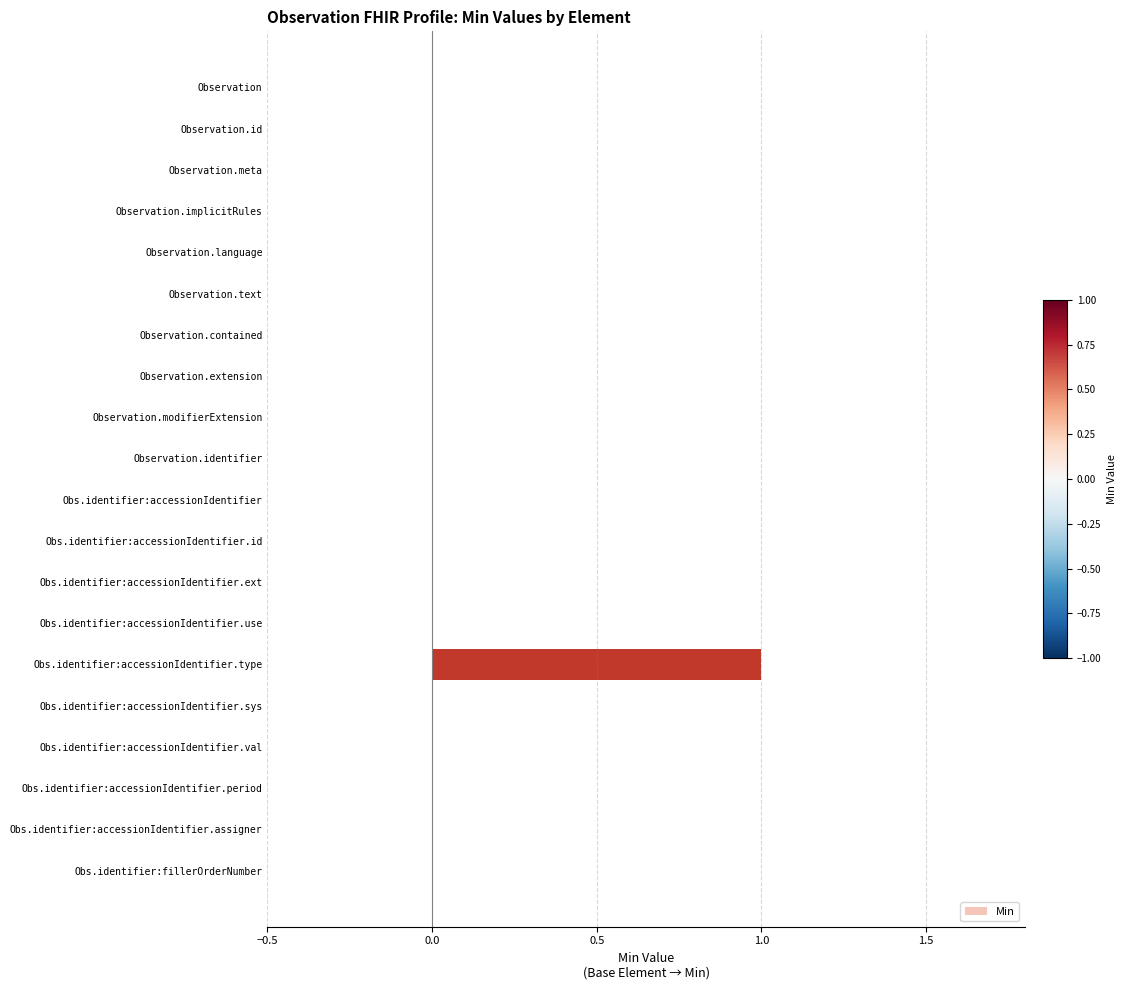

Reading top to bottom, list all the values displayed in this chart.

Observation=0	Observation.id=0	Observation.meta=0	Observation.implicitRules=0	Observation.language=0	Observation.text=0	Observation.contained=0	Observation.extension=0	Observation.modifierExtension=0	Observation.identifier=0	Obs.identifier:accessionIdentifier=0	Obs.identifier:accessionIdentifier.id=0	Obs.identifier:accessionIdentifier.ext=0	Obs.identifier:accessionIdentifier.use=0	Obs.identifier:accessionIdentifier.type=1	Obs.identifier:accessionIdentifier.sys=0	Obs.identifier:accessionIdentifier.val=0	Obs.identifier:accessionIdentifier.period=0	Obs.identifier:accessionIdentifier.assigner=0	Obs.identifier:fillerOrderNumber=0